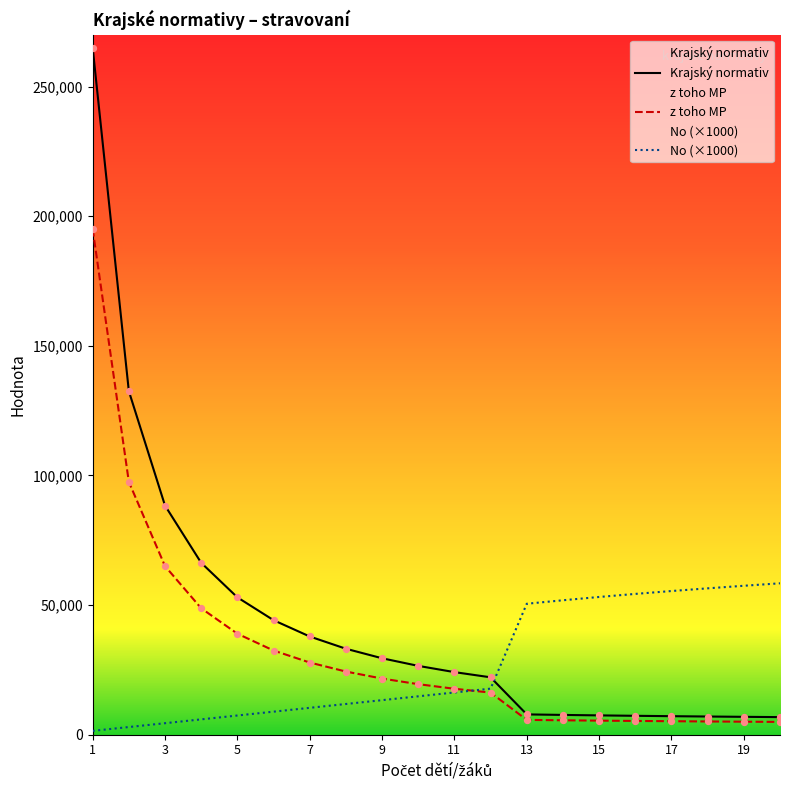

At which category is the sum across all series the highest?

1